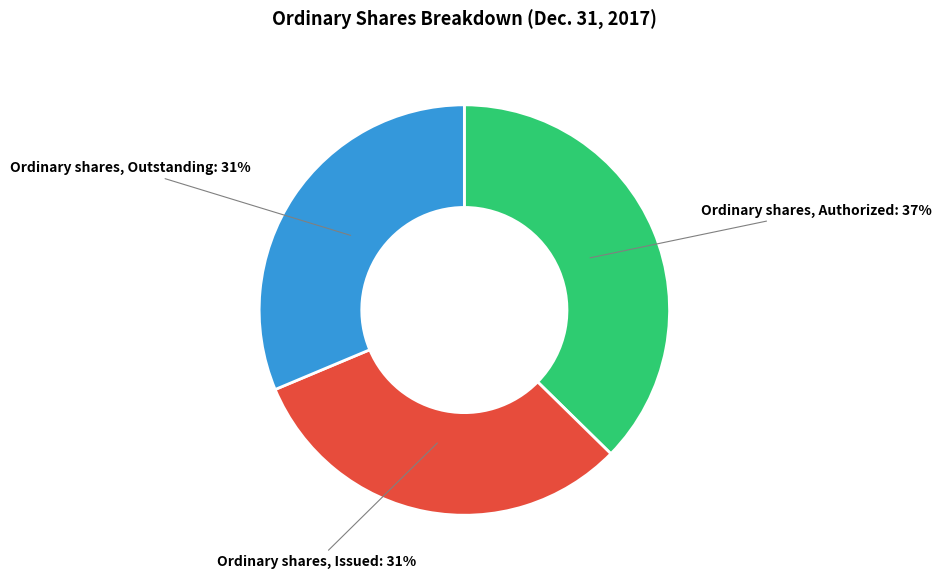

Is there any slice that represents more than half of the pie?

No